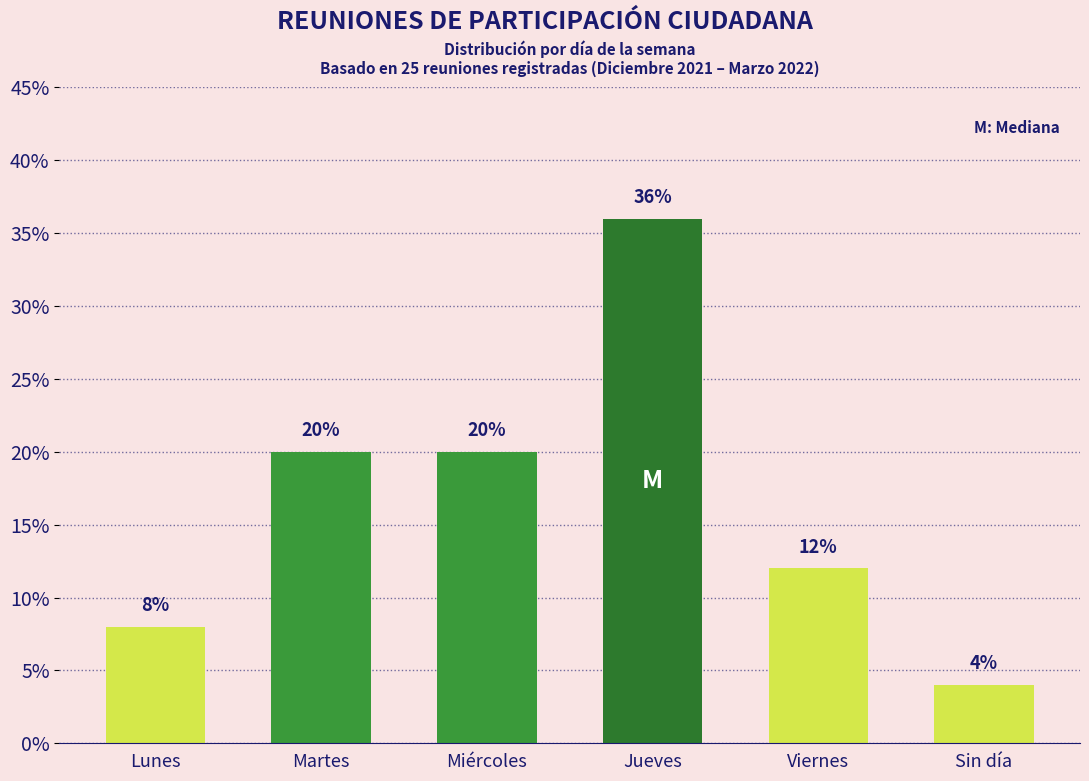

Reading right to left, what are all the values shown in this chart?

4	12	36	20	20	8